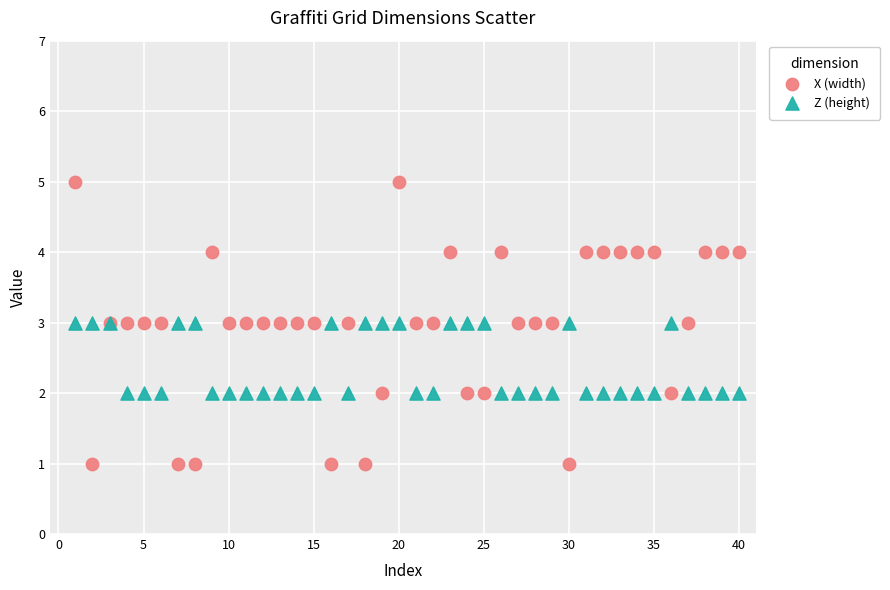

Which series reaches the maximum Y coordinate?

X (width)